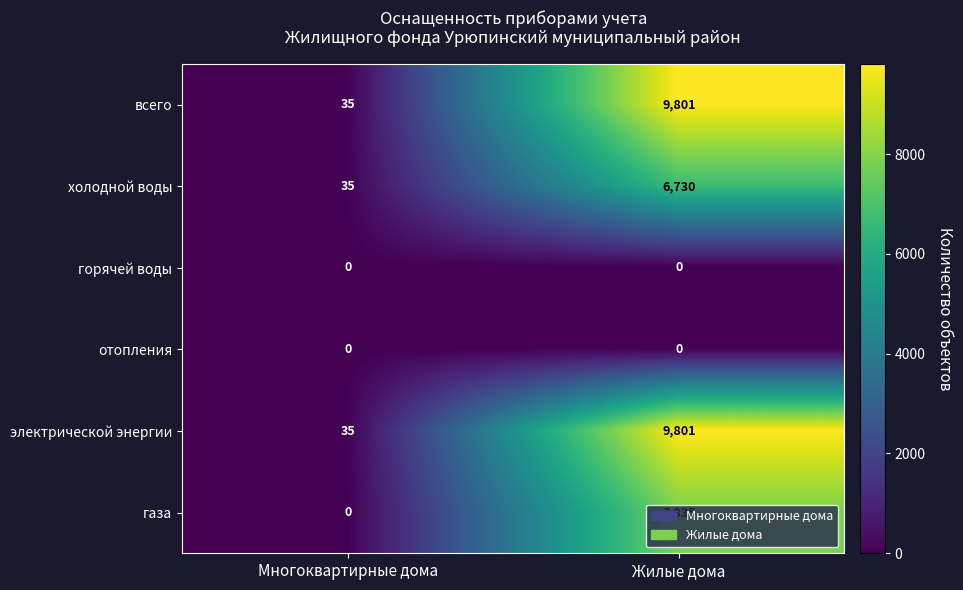

The отопления series shows 0 at Жилые дома. True or false?

True